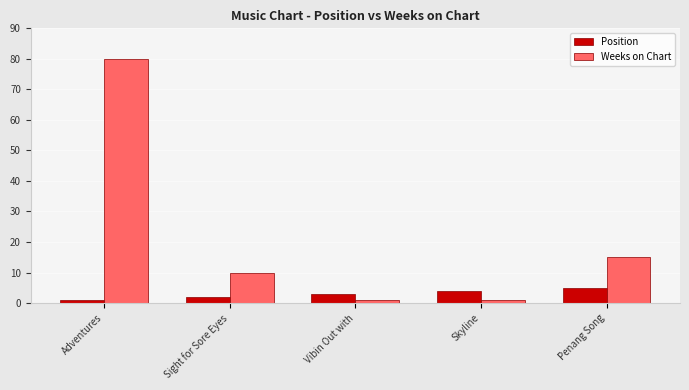

True or false: Position has a value of 1 at Adventures.

True